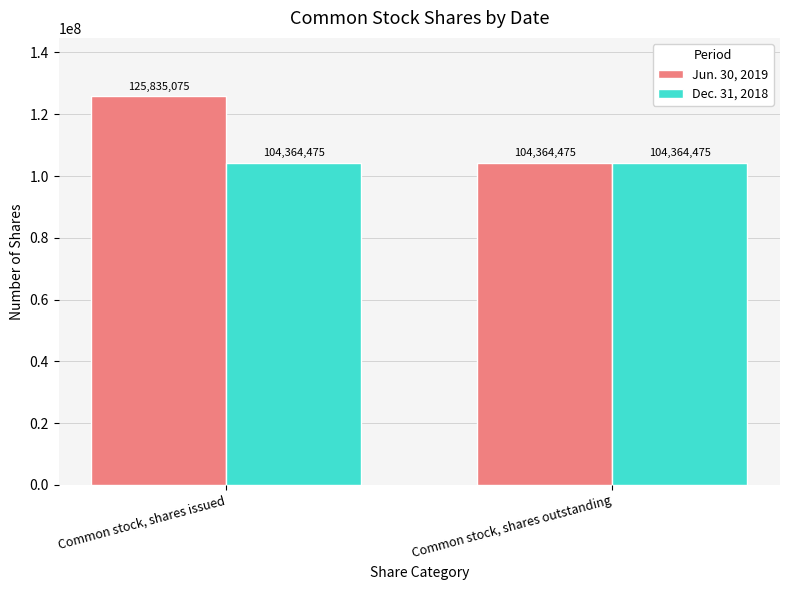

What is the sum of the Jun. 30, 2019 values at Common stock, shares issued and Common stock, shares outstanding?

230199550